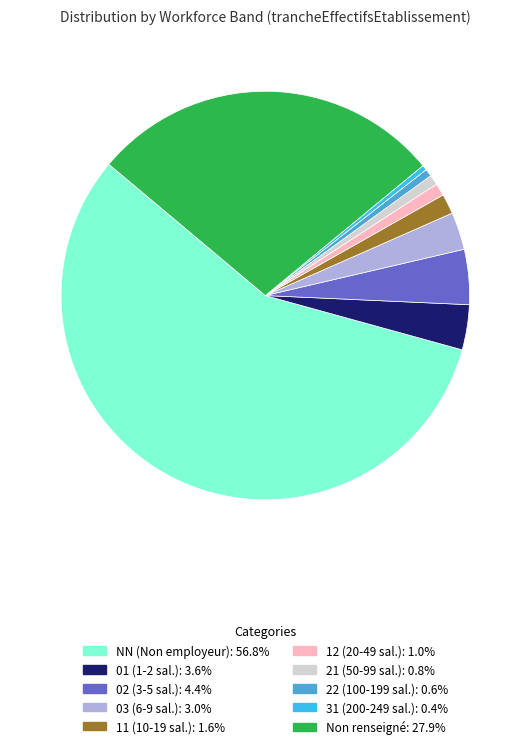

Is there a majority slice in this chart?

Yes